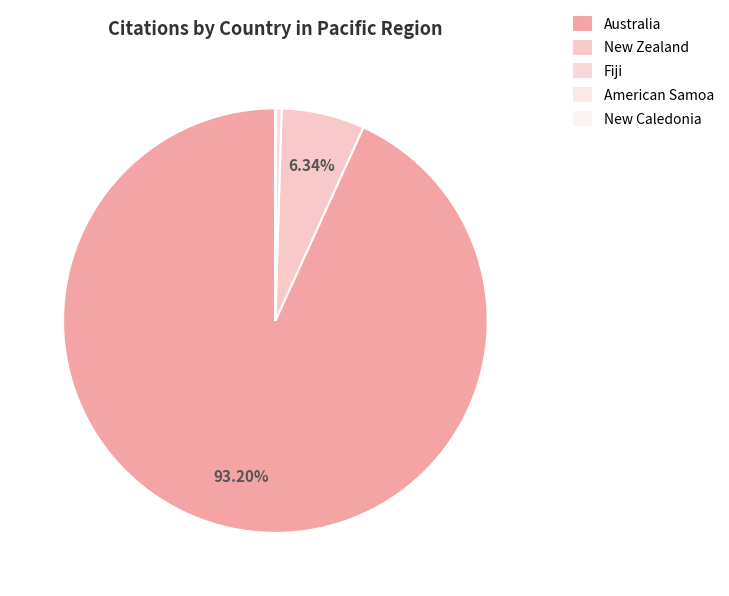

True or false: New Zealand accounts for 14% of the total.

False